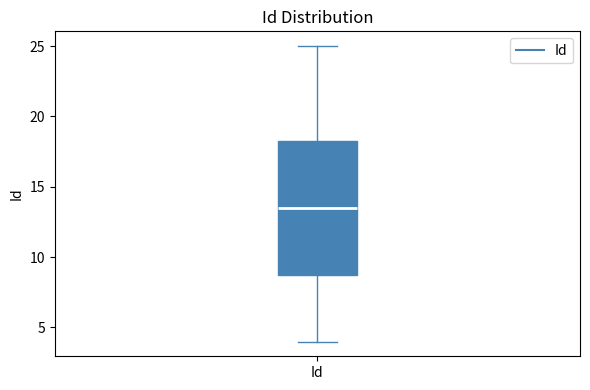

Transcribe this box plot: give where the median line is, the range the box spans, and where the two whiskers end, as read against the y-axis. The values are not printed on the chart, so give them approximately, as read against the axis.

median 13.5, box 9.0 to 18.5, whiskers 4.0 to 25.0